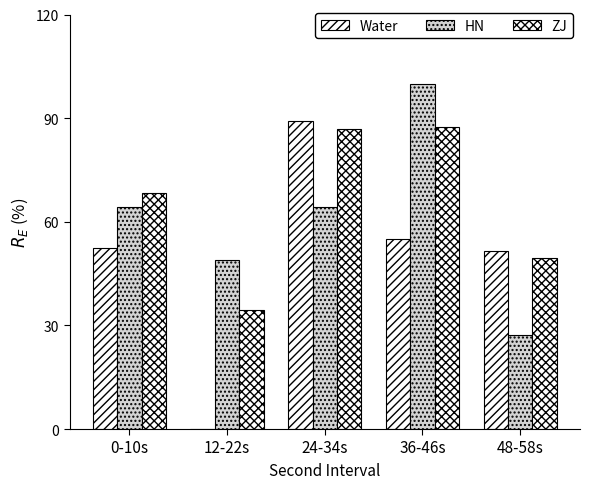

Are the bars grouped side by side (vs. stacked)?

Yes